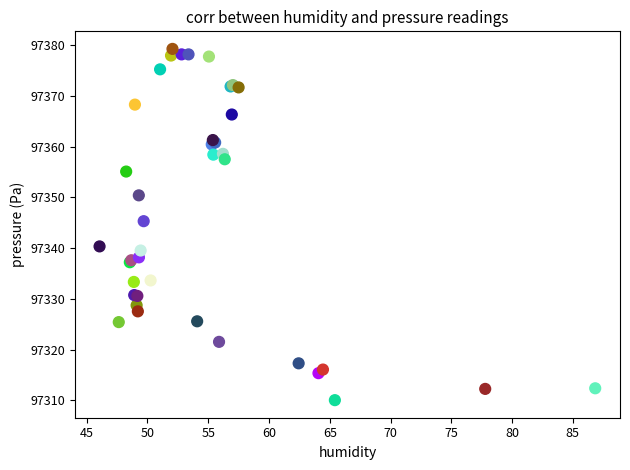

What Y value in the scatter plot is closest to 97344?

97345.3